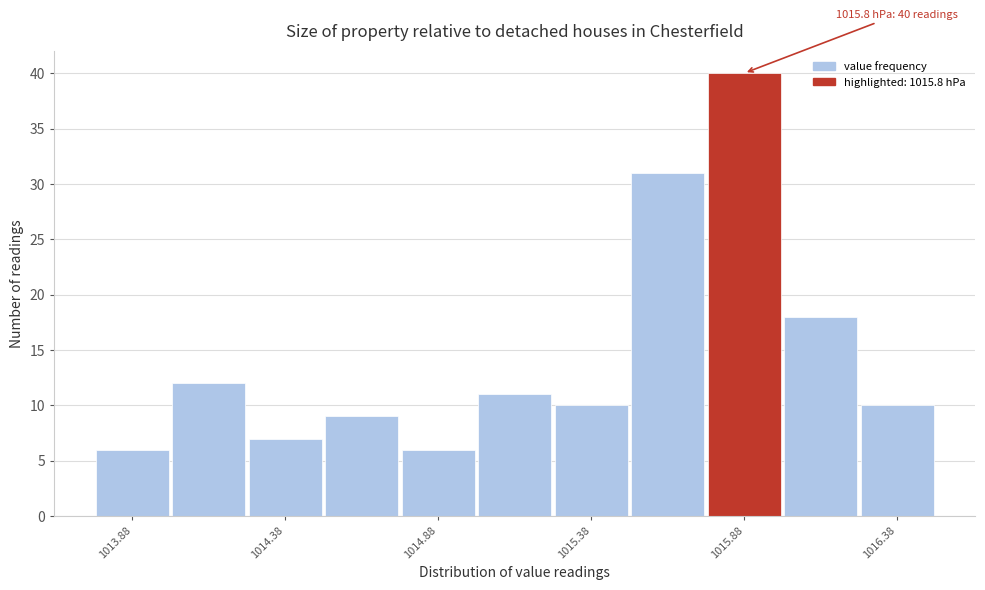

Over which range of the x-axis is the bar tallest?

1015.75 to 1016.00